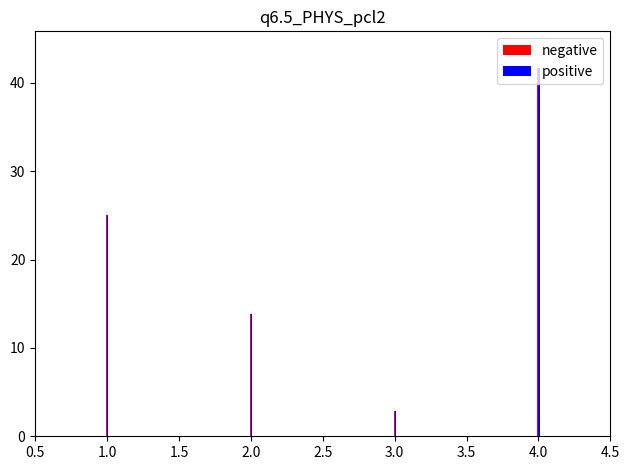

Reading left to right, transcribe all the data shown in this chart.

negative: 25000000	13840583	2826087	41666670
positive: 25000000	13840583	2826087	41666670